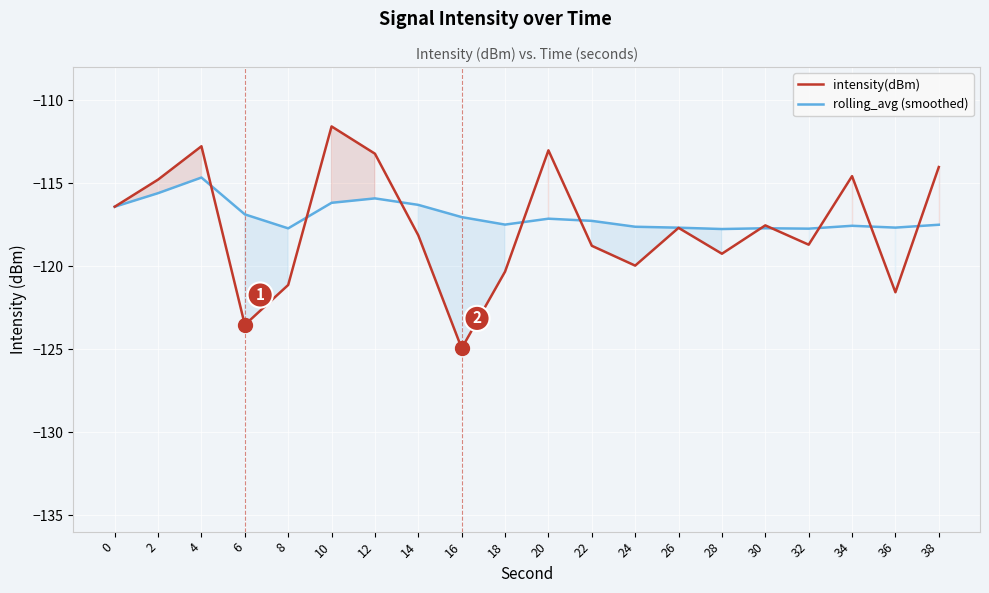

Rank the series at 20 from highest to lowest value.

intensity(dBm), rolling_avg (smoothed)